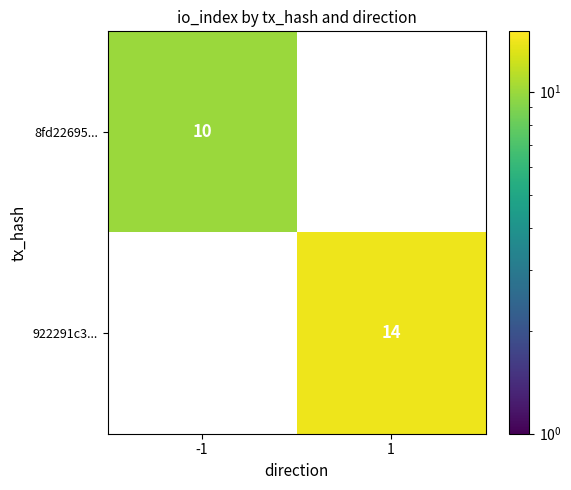

At which category is the sum across all series the highest?

1